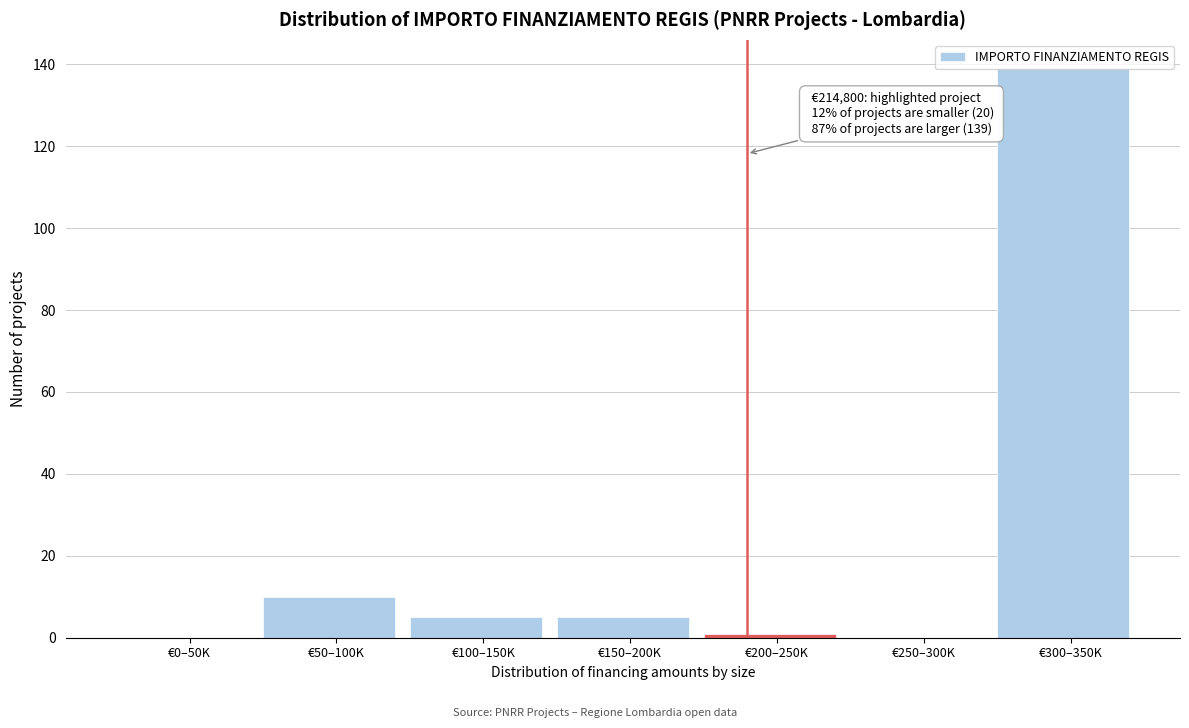

What is the greatest value displayed?

139